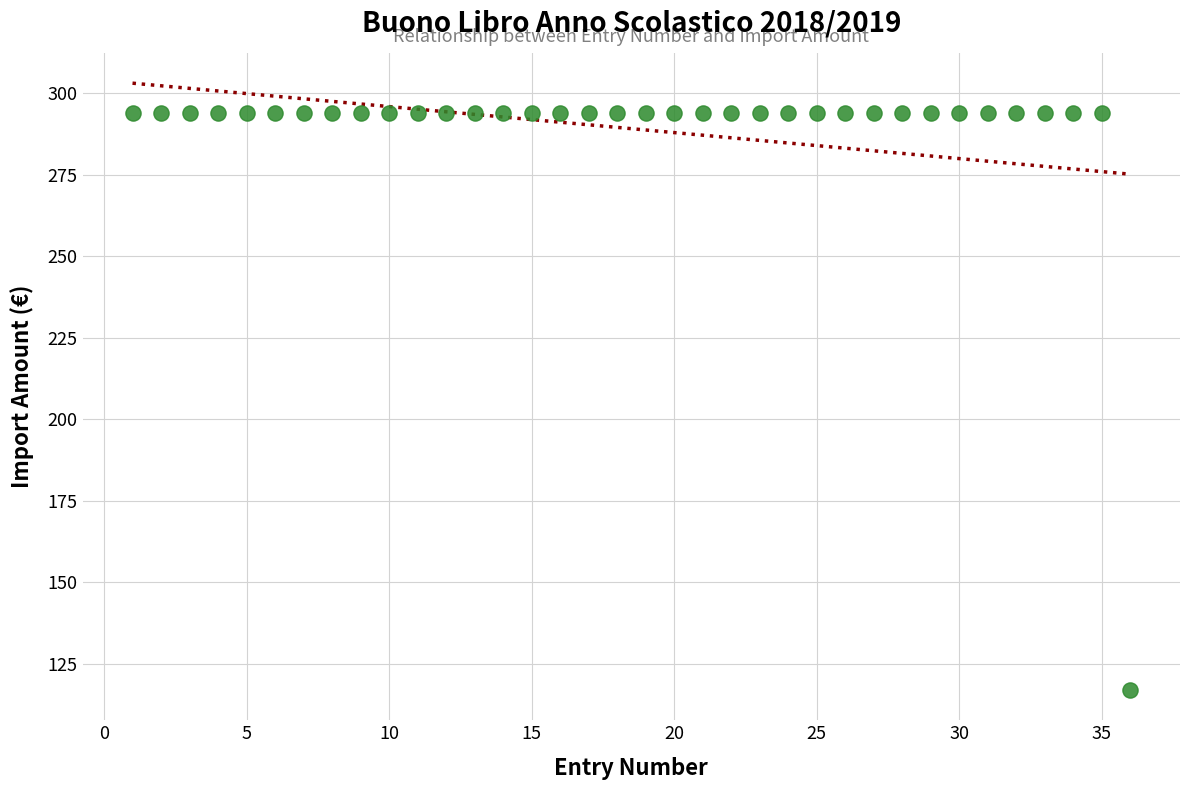

What is the range of X values (max minus min)?

35